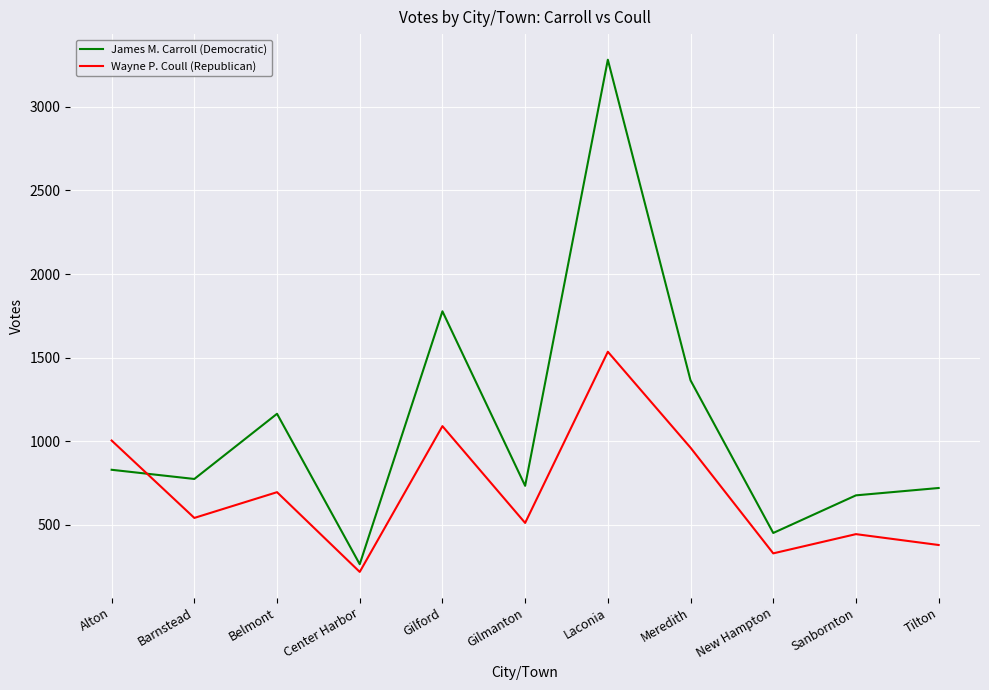

Is the value of Wayne P. Coull (Republican) at Alton greater than the value of James M. Carroll (Democratic) at Center Harbor?

Yes